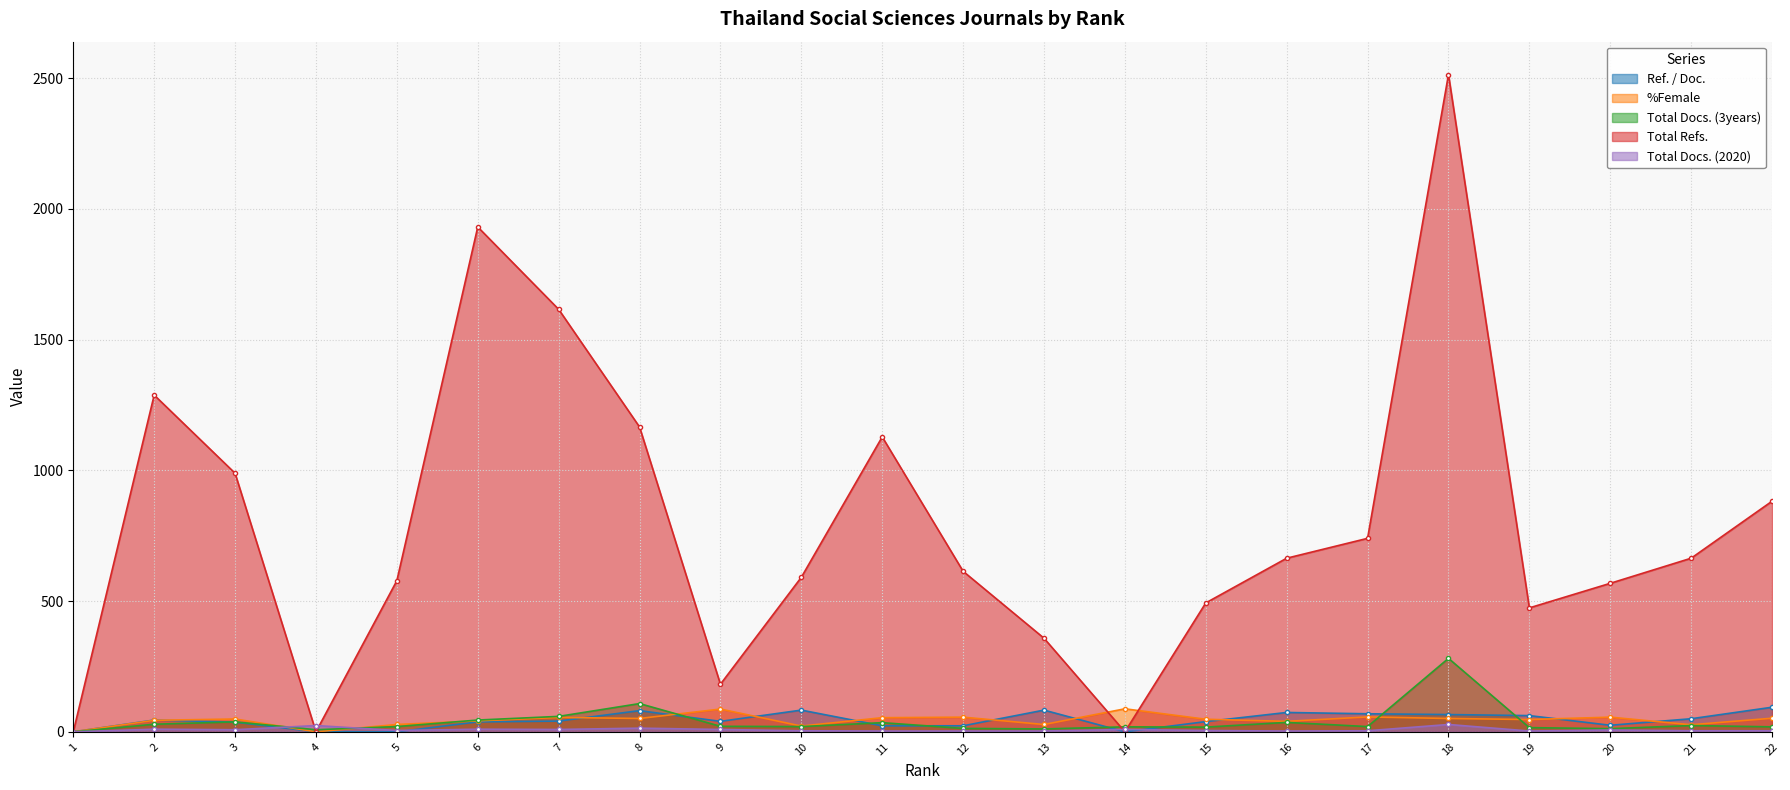

Rank the series by their maximum value, from lowest to highest.

Total Docs. (2020), %Female, Ref. / Doc., Total Docs. (3years), Total Refs.